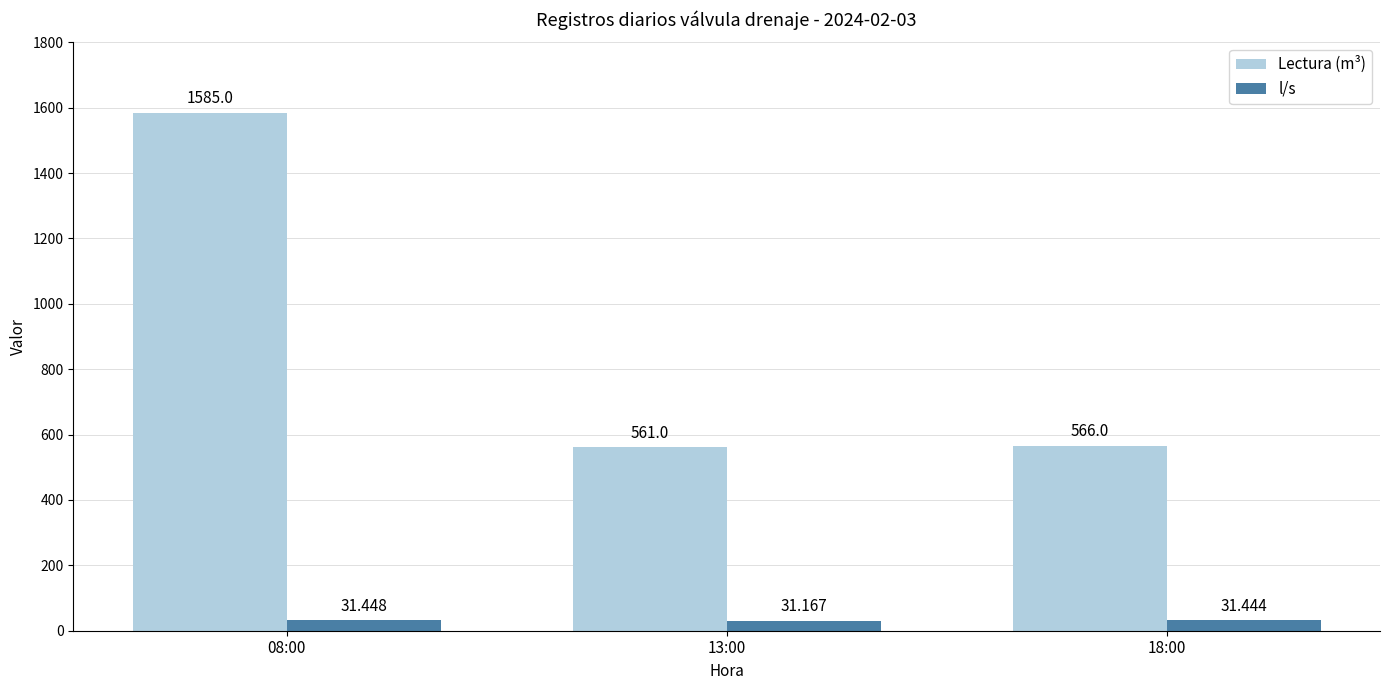

At which label is Lectura (m³) closest to 1073?

18:00